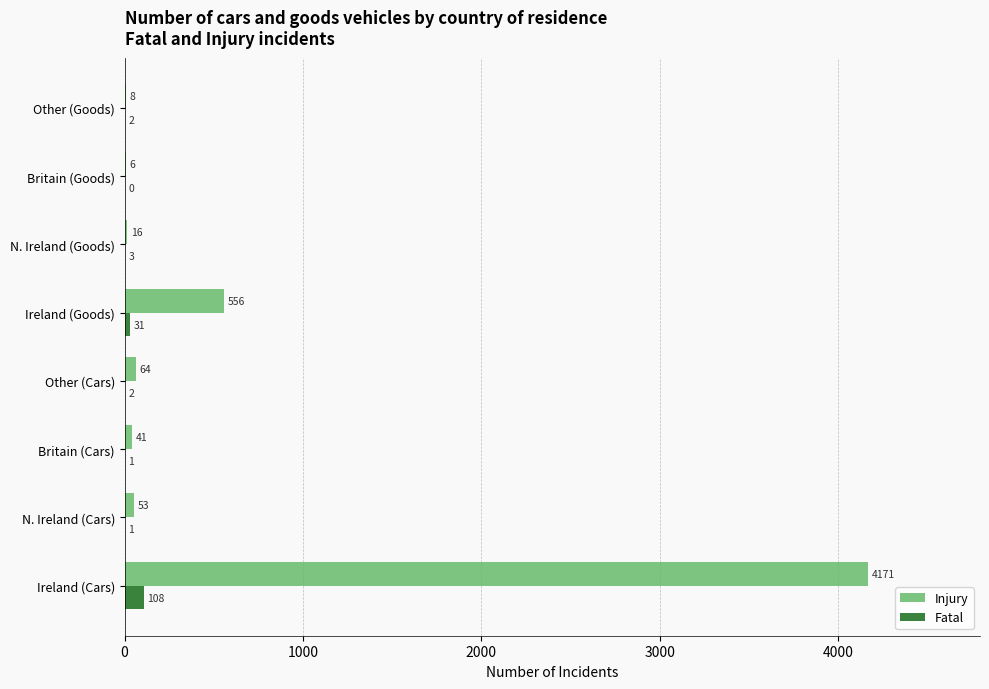

Which series changed the most between Ireland (Cars) and Other (Cars)?

Injury